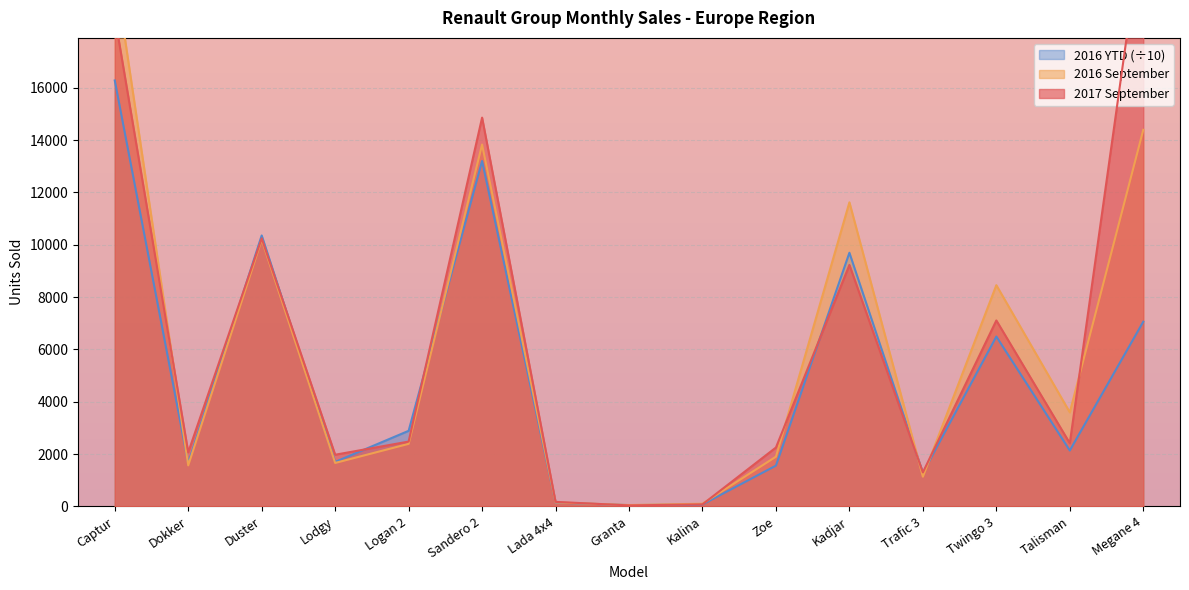

Where is the first local minimum for 2016 YTD (scaled)?

Dokker